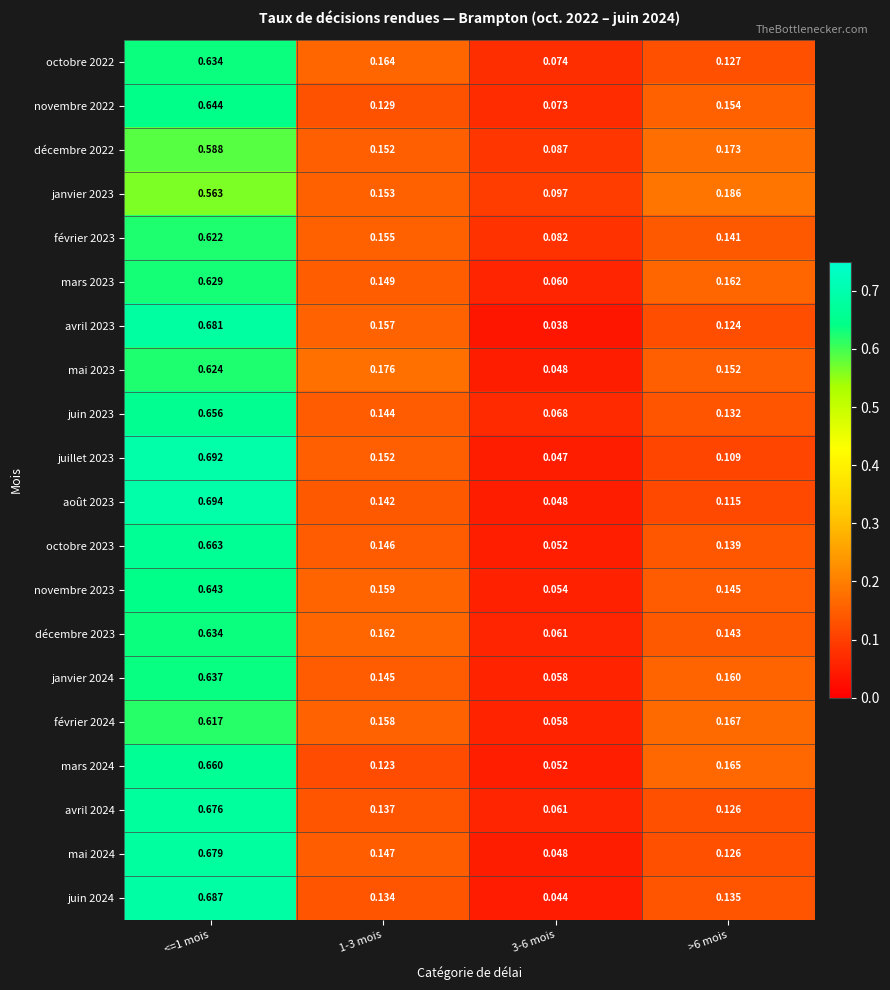

Is the value of janvier 2024 at 1-3 mois greater than the value of mars 2023 at <=1 mois?

No